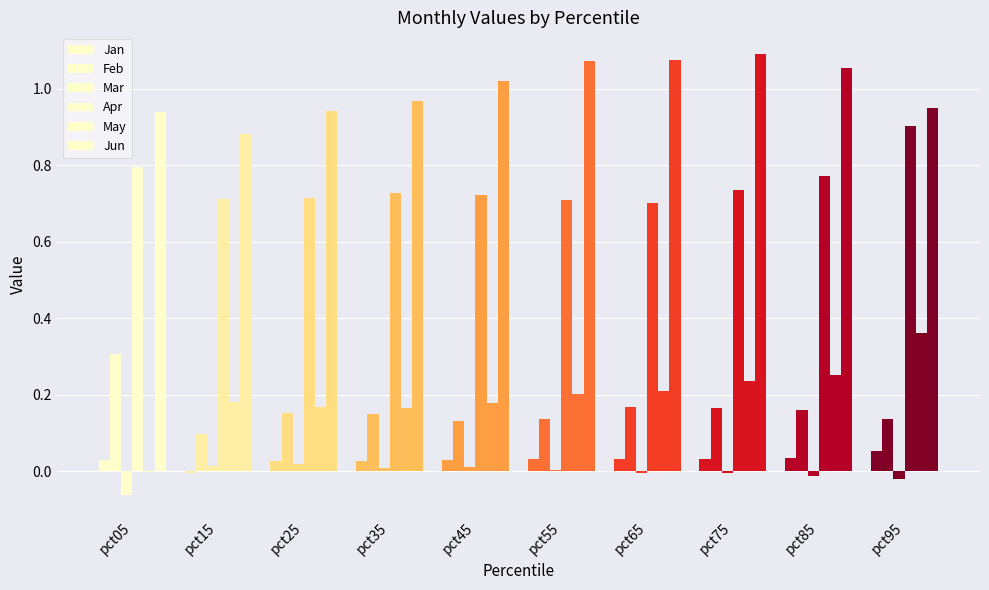

What is the value of the Feb bar at the 6th from the left?

0.1